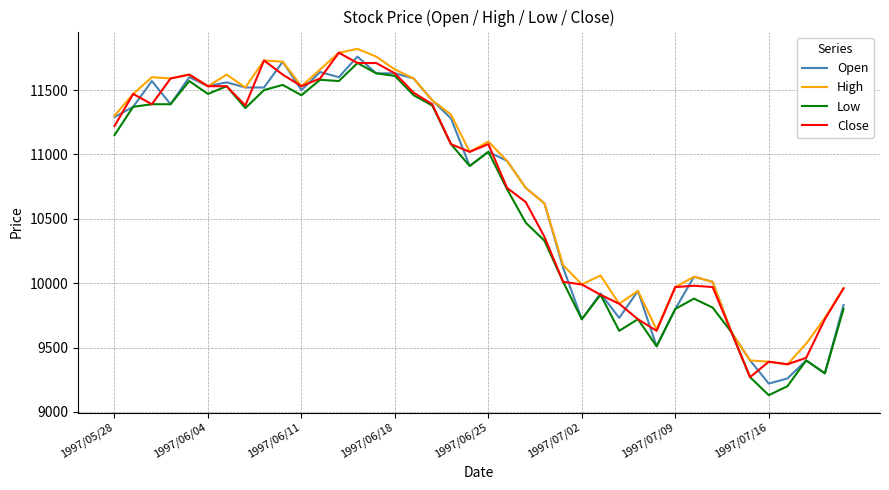

What is the maximum value for High?

11820